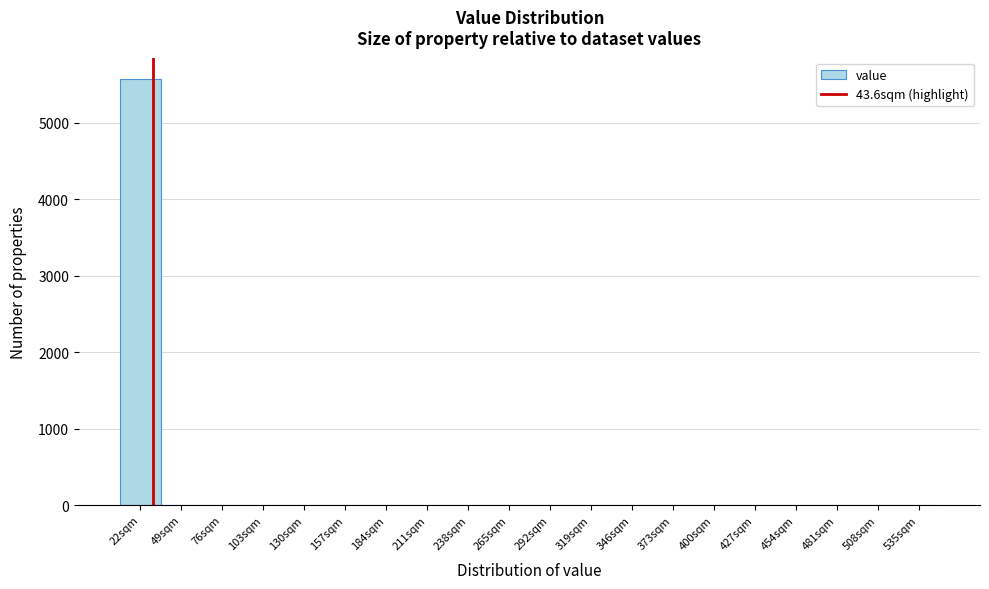

Which label corresponds to the largest value in the chart?

22sqm